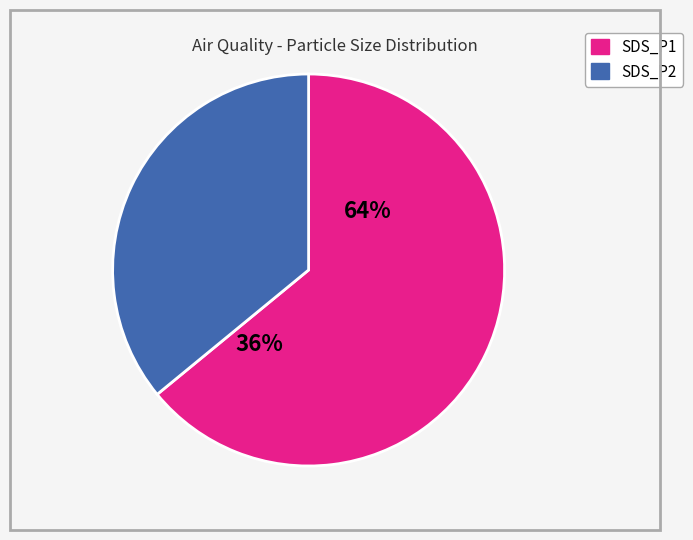

To the nearest percent, what is the average slice percentage?

50%